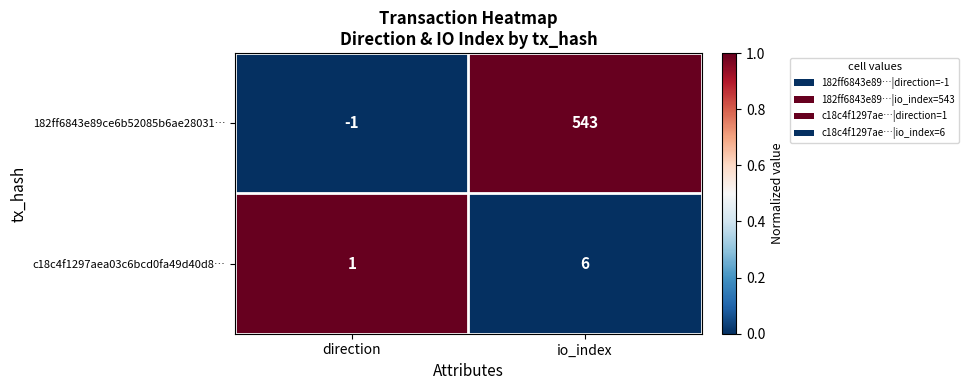

How many negative values does the 182ff6843e89ce6b52085b6ae28031… series have?

1